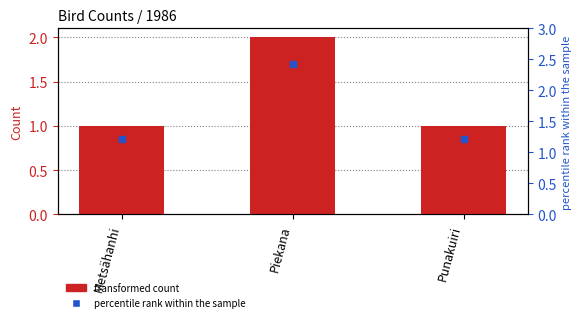

Between Metsähanhi and Punakuiri, which is larger?

Metsähanhi